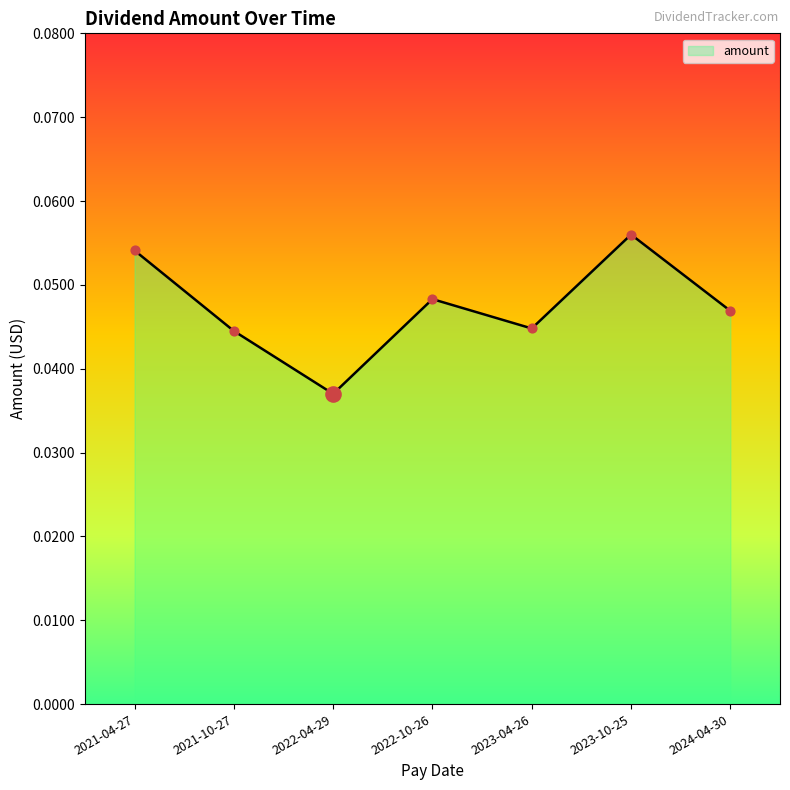

Between 2022-04-29 and 2024-04-30, which is larger?

2024-04-30